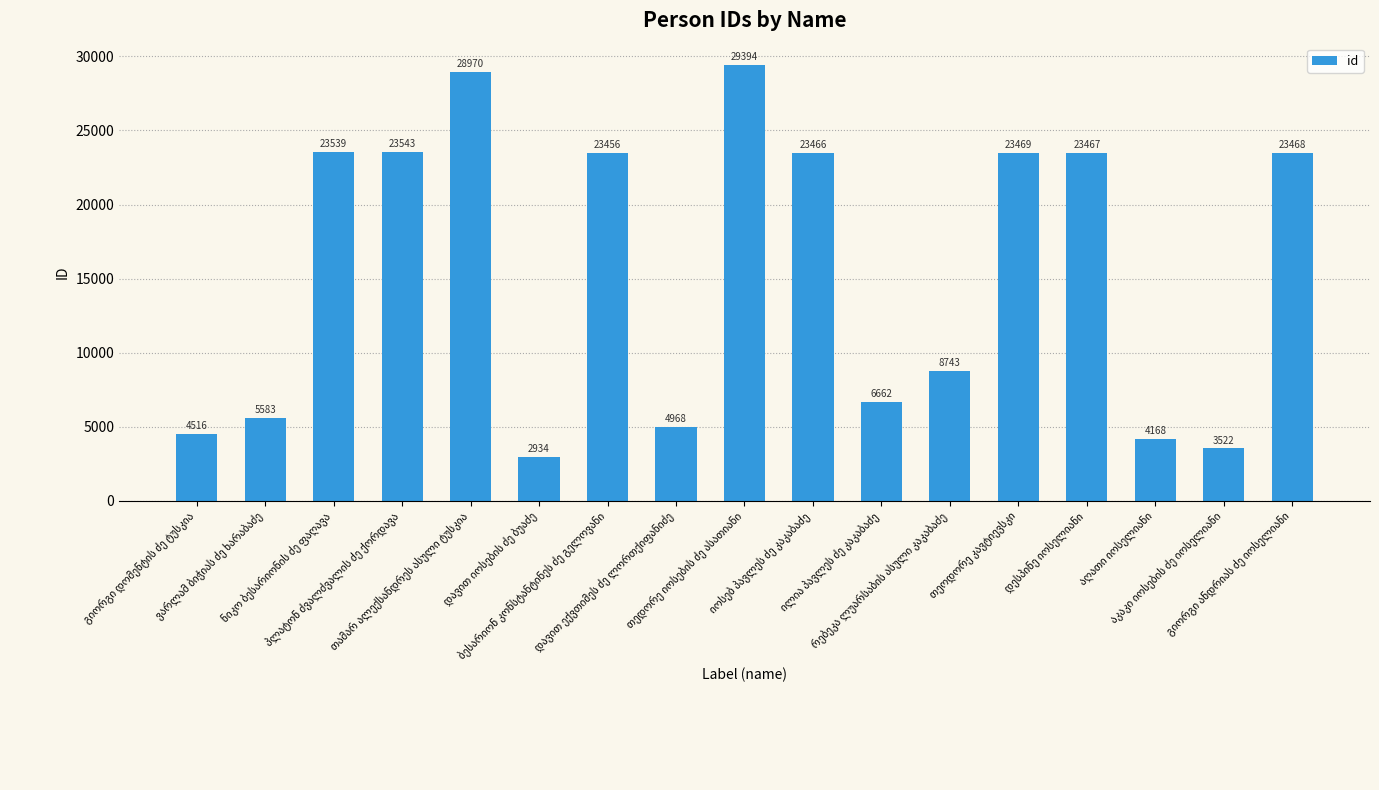

How many values are below 23456?

8